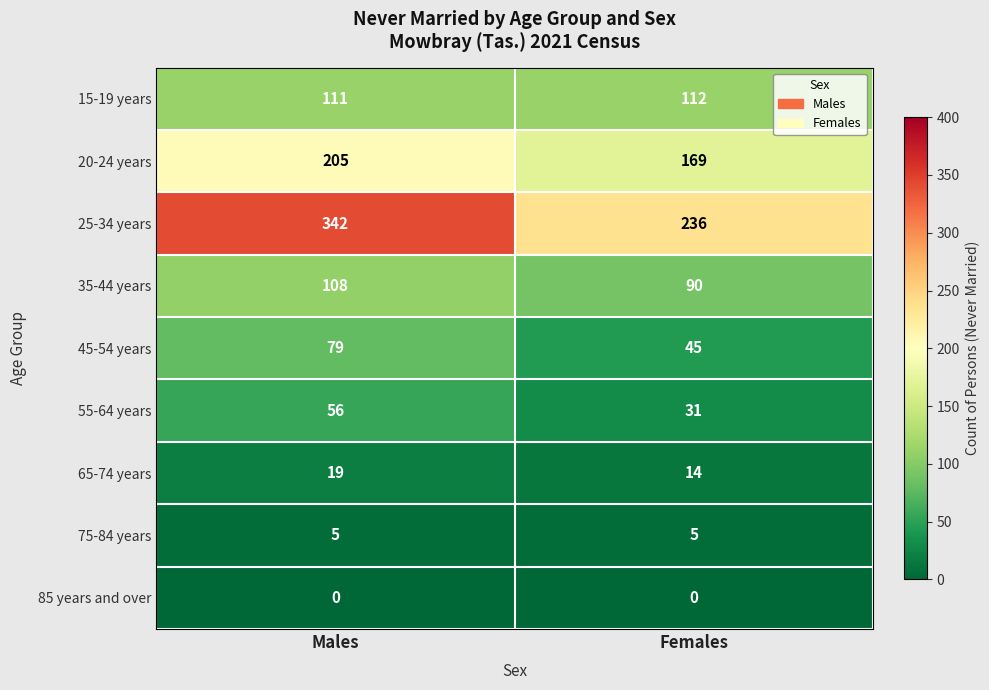

What is the maximum value shown in the chart?

342